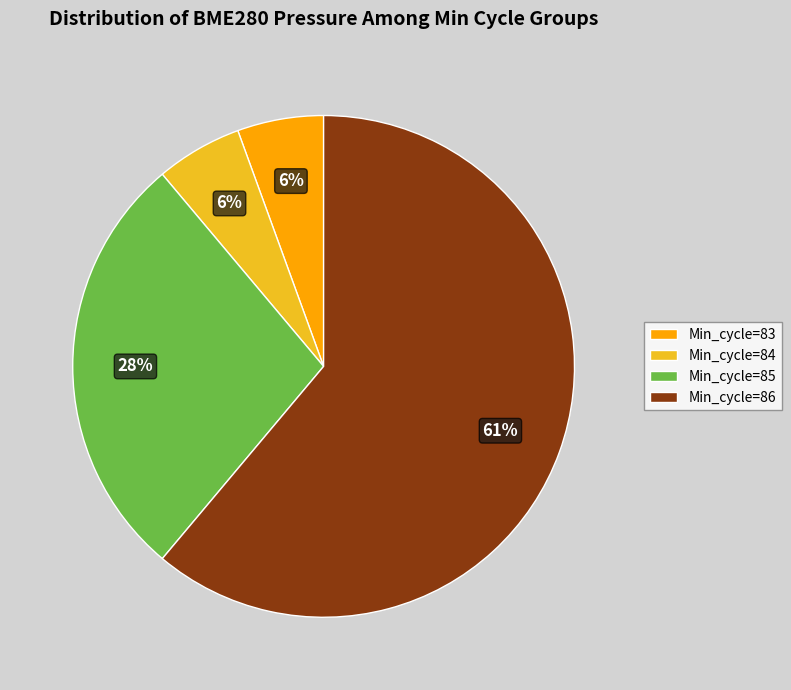

Is there any slice that represents more than half of the pie?

Yes